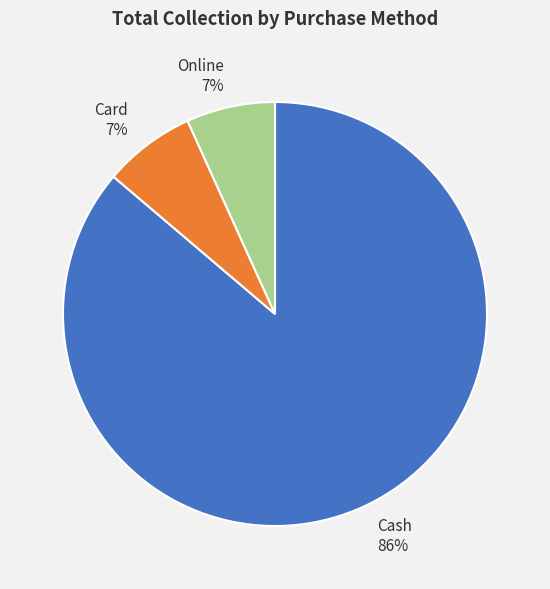

What percentage is the Cash slice, to the nearest percent?

86%